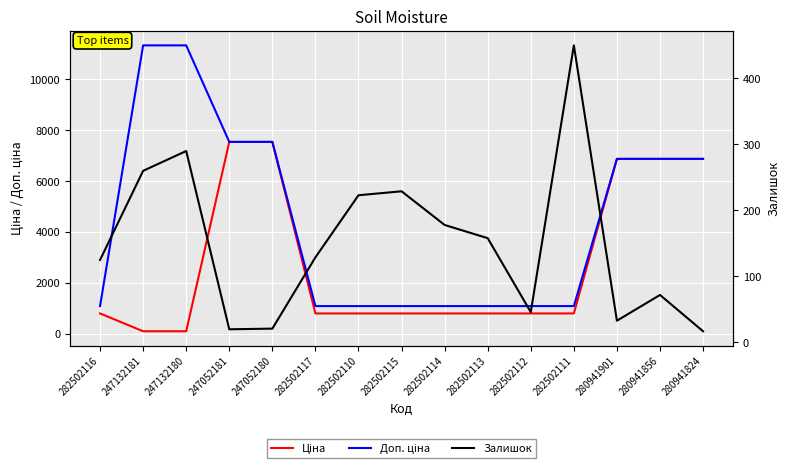

What is the sum of all Доп. ціна values?

67212.3